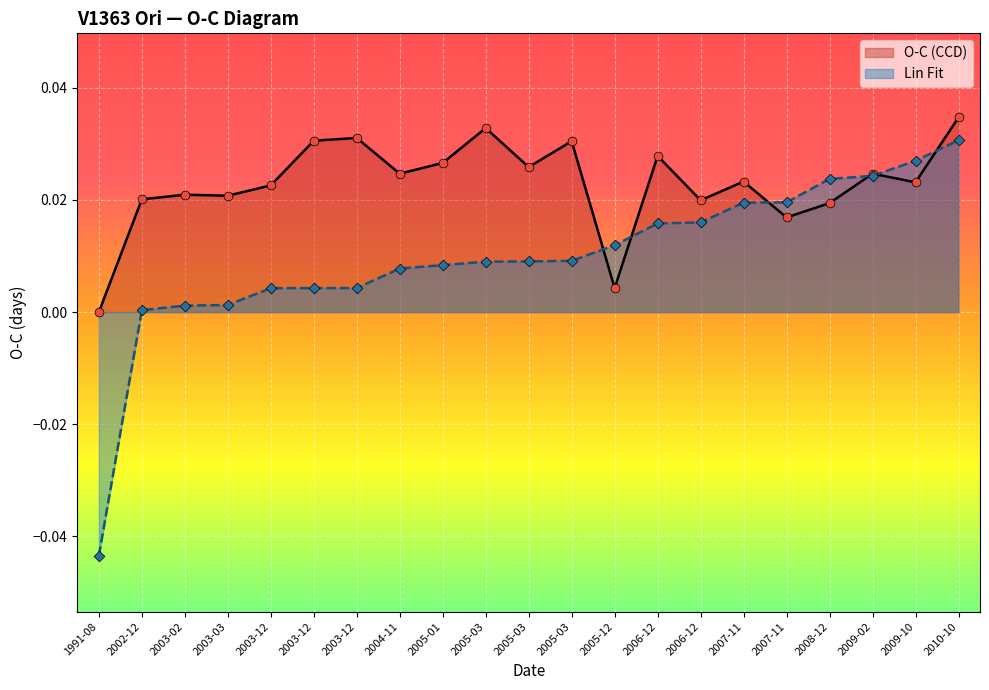

Is the value of Lin Fit at 2003-03 greater than the value of O-C (CCD) at 2003-12?

No